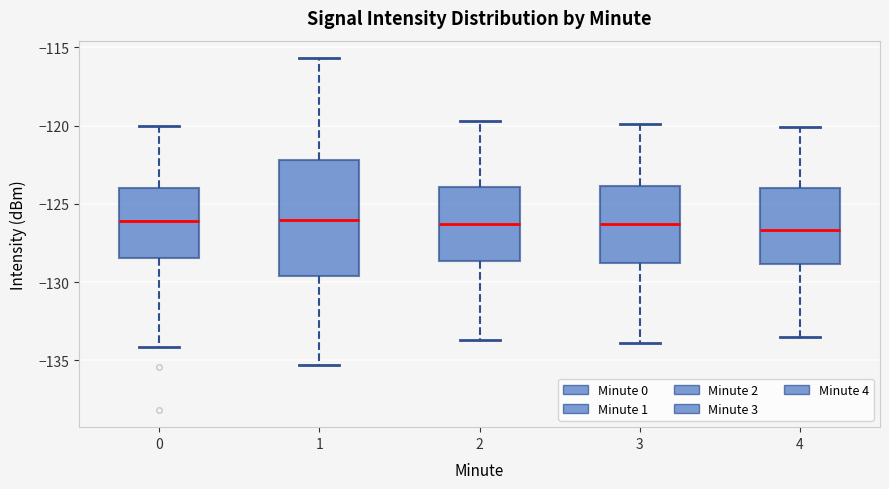

Reading left to right, transcribe this box plot: for each box, give where its median line is, the range the box spans, and where its two whiskers end, as read against the y-axis. The values are not printed on the chart, so give them approximately, as read against the axis.

0: median -126.0, box -128.5 to -124.0, whiskers -134.0 to -120.0
1: median -126.0, box -129.5 to -122.0, whiskers -135.5 to -115.5
2: median -126.5, box -128.5 to -124.0, whiskers -133.5 to -119.5
3: median -126.5, box -128.5 to -124.0, whiskers -134.0 to -120.0
4: median -126.5, box -129.0 to -124.0, whiskers -133.5 to -120.0